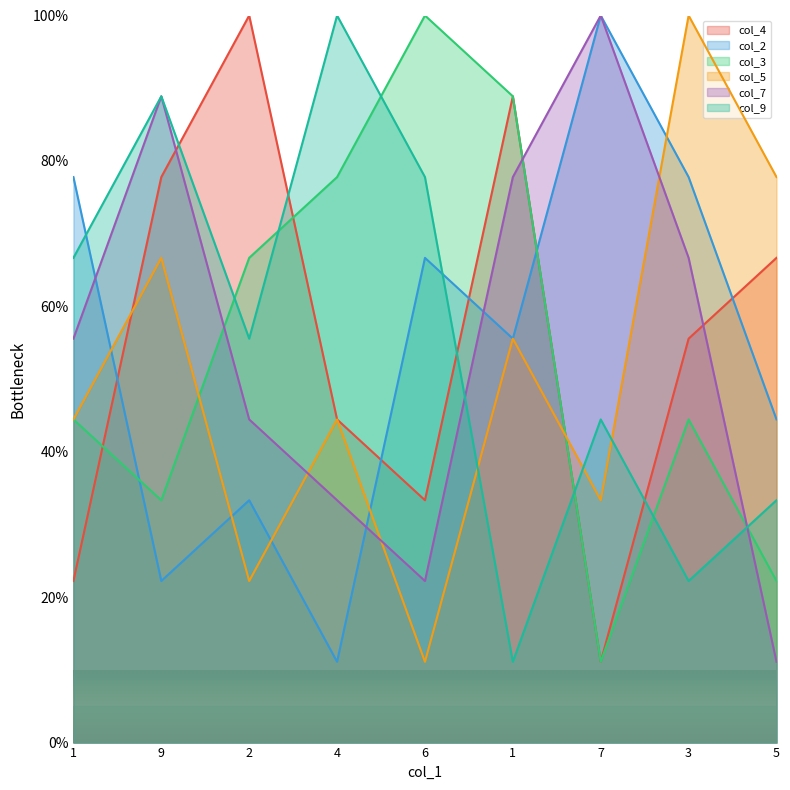

True or false: col_3 has more than 2 interior local peaks.

False